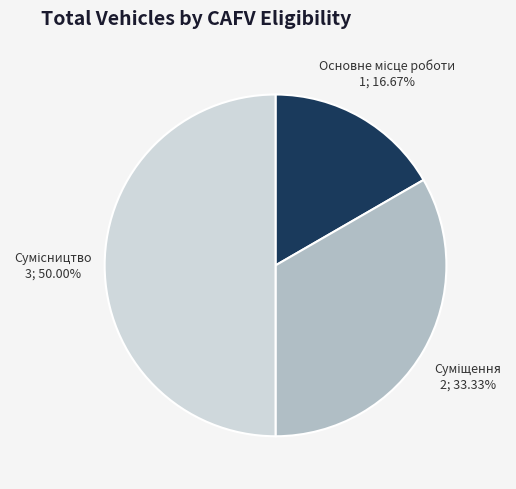

Rank the categories by value from lowest to highest.

Основне місце роботи, Суміщення, Сумісництво